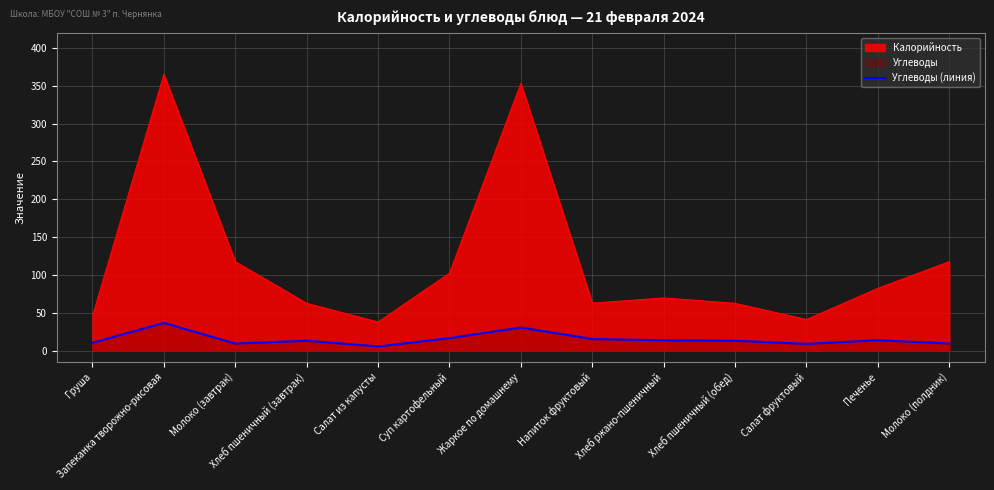

Reading left to right, list all the values displayed in this chart.

10.3	36.7	9.4	13.1	5.6	16.6	30.6	15.4	13.7	13.1	8.9	13.8	9.4